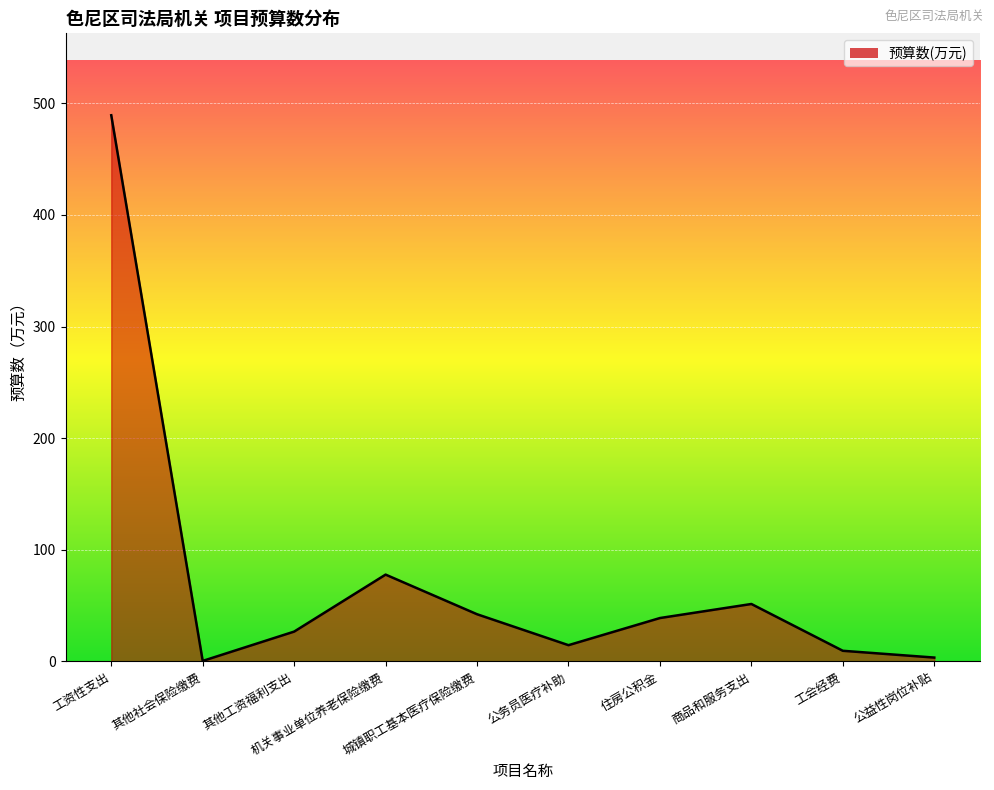

What is the sum of the values at 公益性岗位补贴 and 工资性支出?

492.7